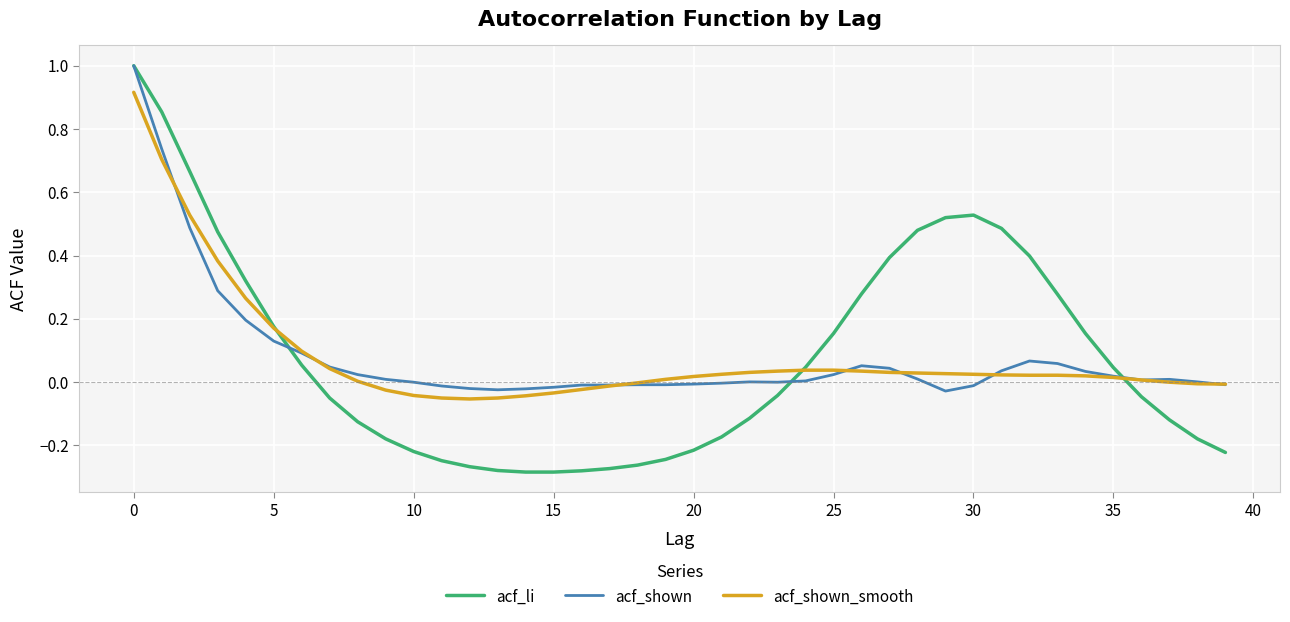

Does the chart display data point markers on the line(s)?

No